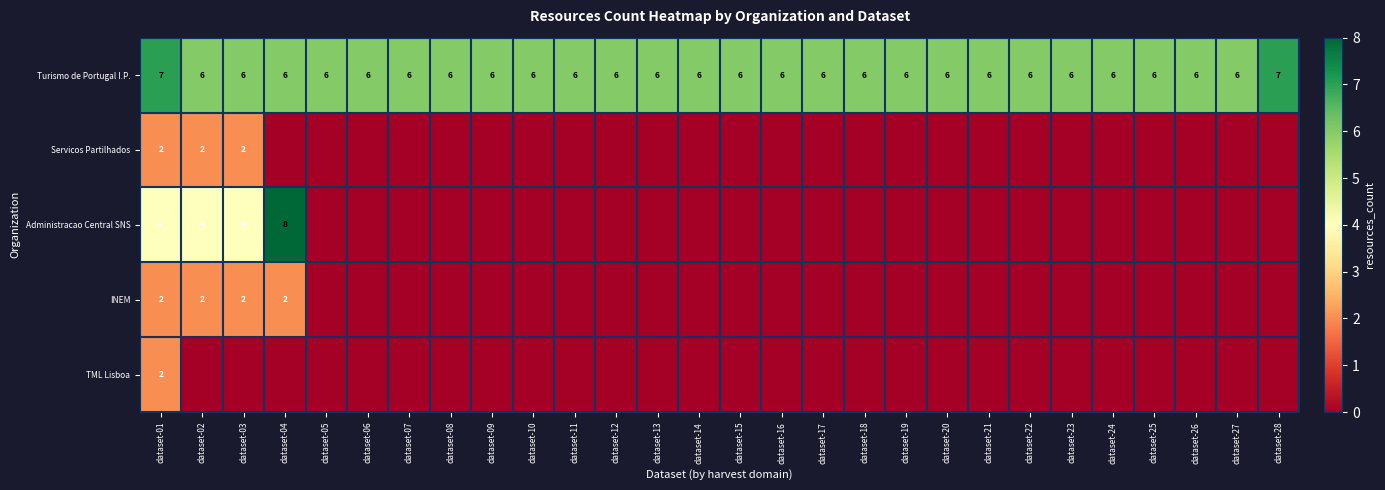

Which has a higher value, dataset-25 or dataset-22?

dataset-25